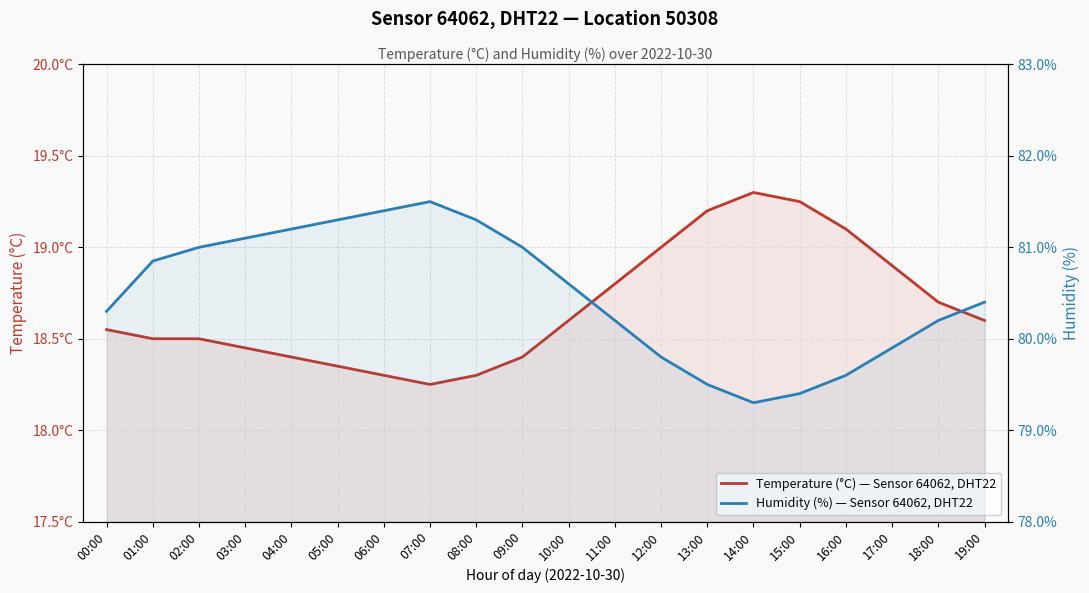

Rank the series by their average value, from lowest to highest.

Temperature (°C) — Sensor 64062, DHT22, Humidity (%) — Sensor 64062, DHT22